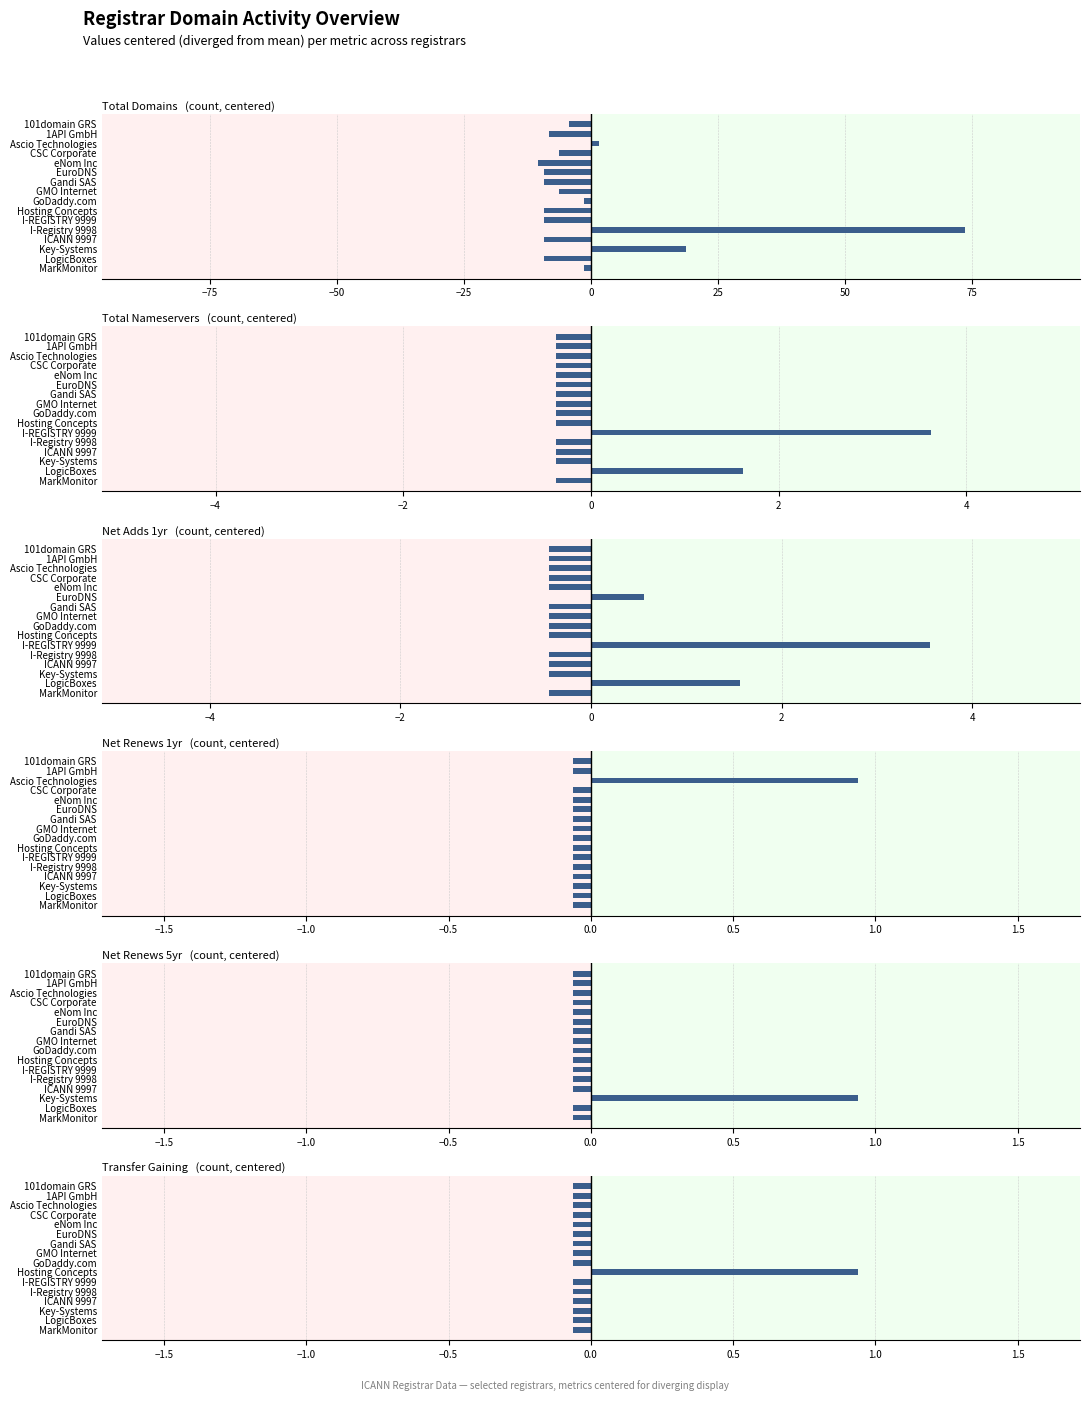

How many distinct data groups are displayed?

6